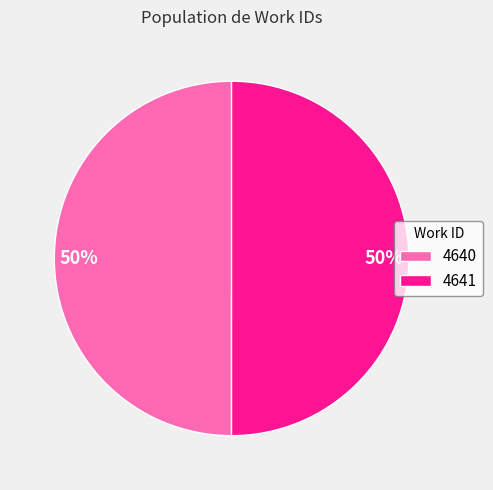

True or false: 4641 accounts for 50% of the total.

True